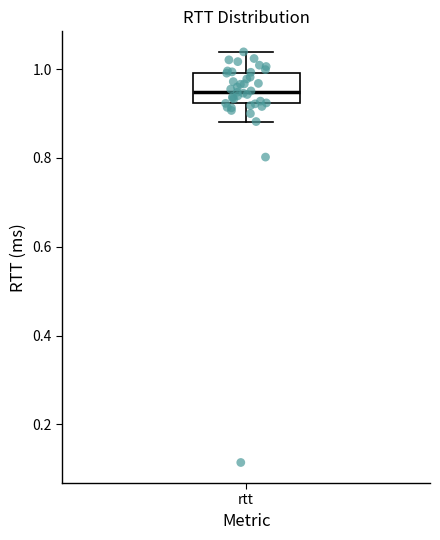

Where does the upper whisker of the box for rtt end on the y-axis? The values are not printed on the chart, so give them approximately, as read against the axis.

1.04